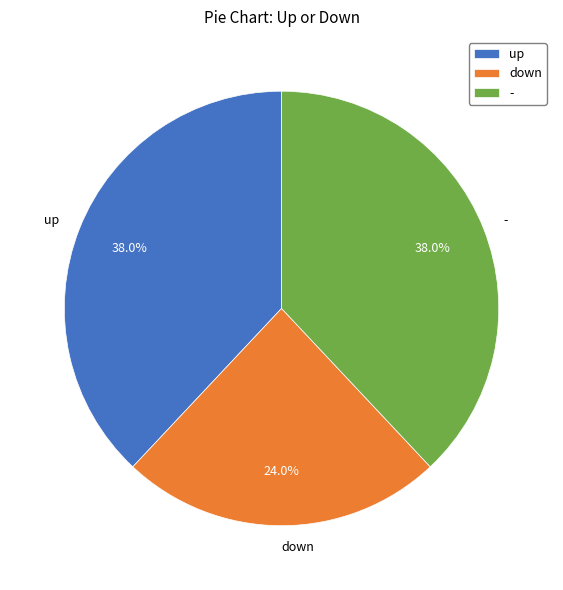

Count the number of slices in the pie.

3